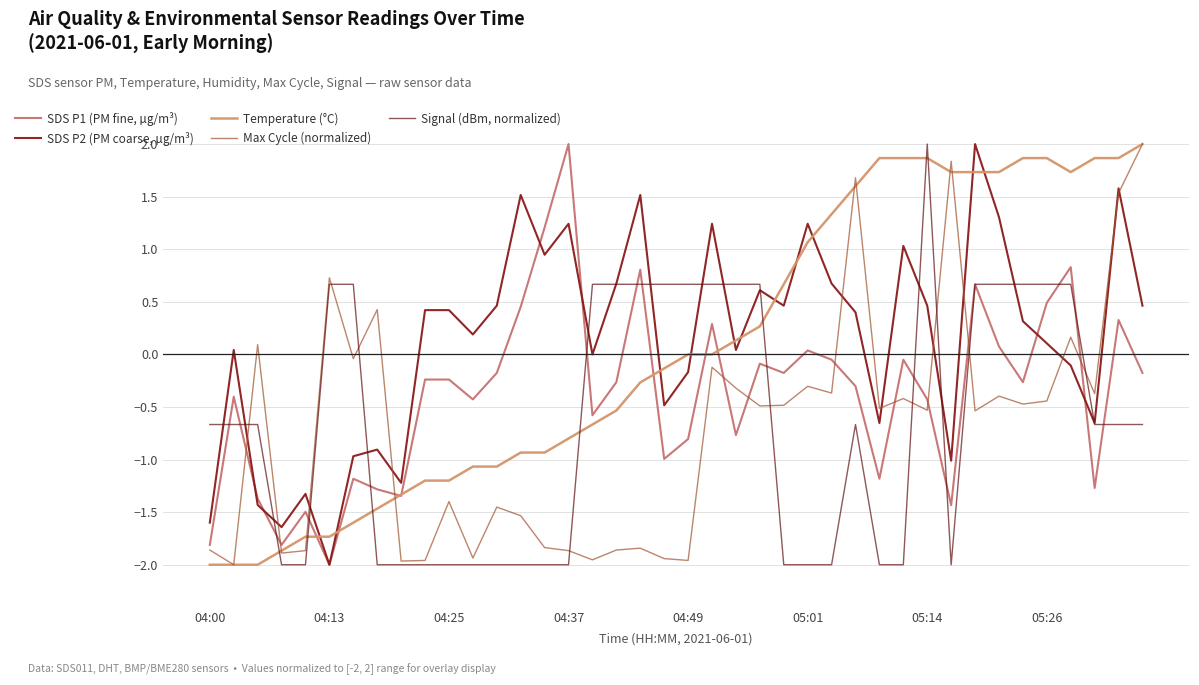

What is the highest value of the Signal (dBm, normalized) series?

2.0